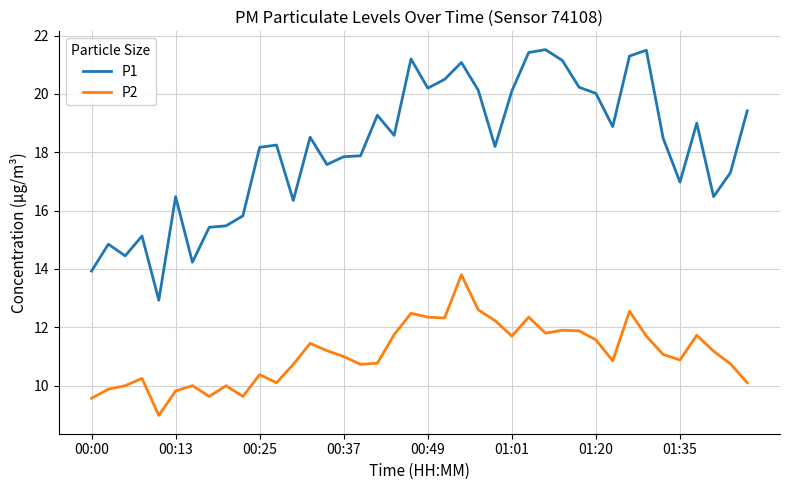

What is the minimum value shown in the chart?

9.0